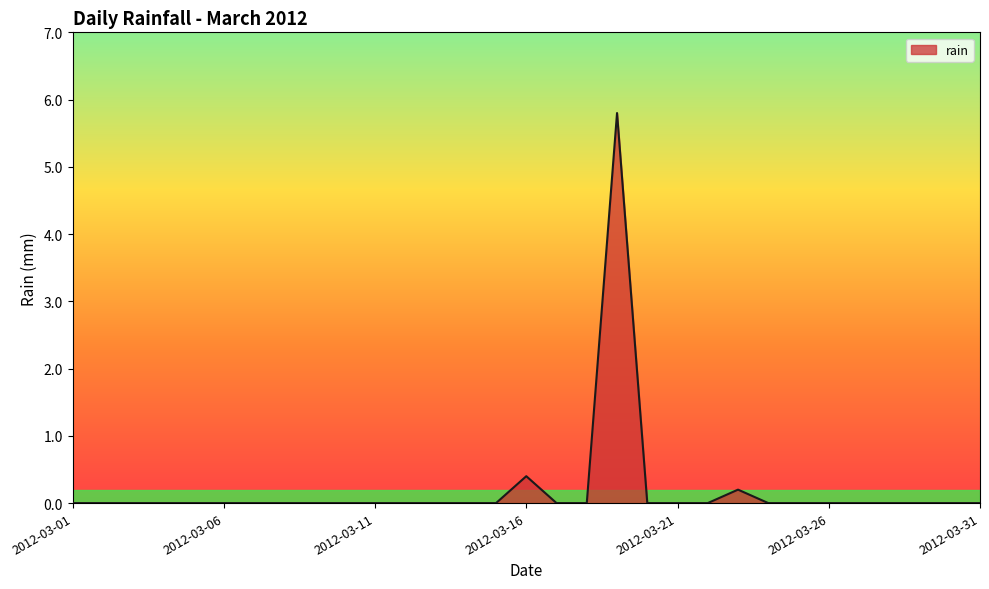

List the labels in order of value, smallest first.

2012-03-01, 2012-03-02, 2012-03-03, 2012-03-04, 2012-03-05, 2012-03-06, 2012-03-07, 2012-03-08, 2012-03-09, 2012-03-10, 2012-03-11, 2012-03-12, 2012-03-13, 2012-03-14, 2012-03-15, 2012-03-17, 2012-03-18, 2012-03-20, 2012-03-21, 2012-03-22, 2012-03-24, 2012-03-25, 2012-03-26, 2012-03-27, 2012-03-28, 2012-03-29, 2012-03-30, 2012-03-31, 2012-03-23, 2012-03-16, 2012-03-19